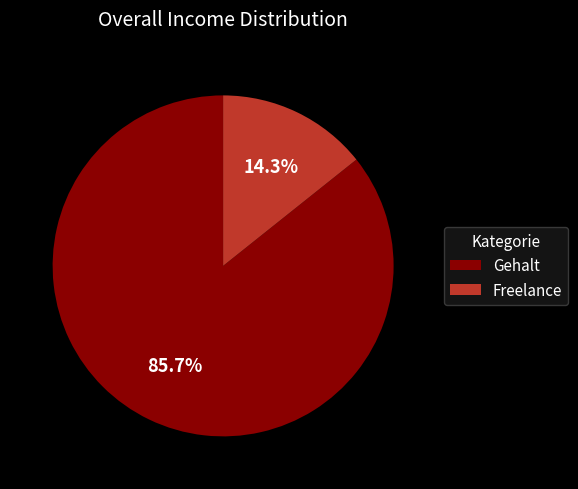

Count the number of slices in the pie.

2